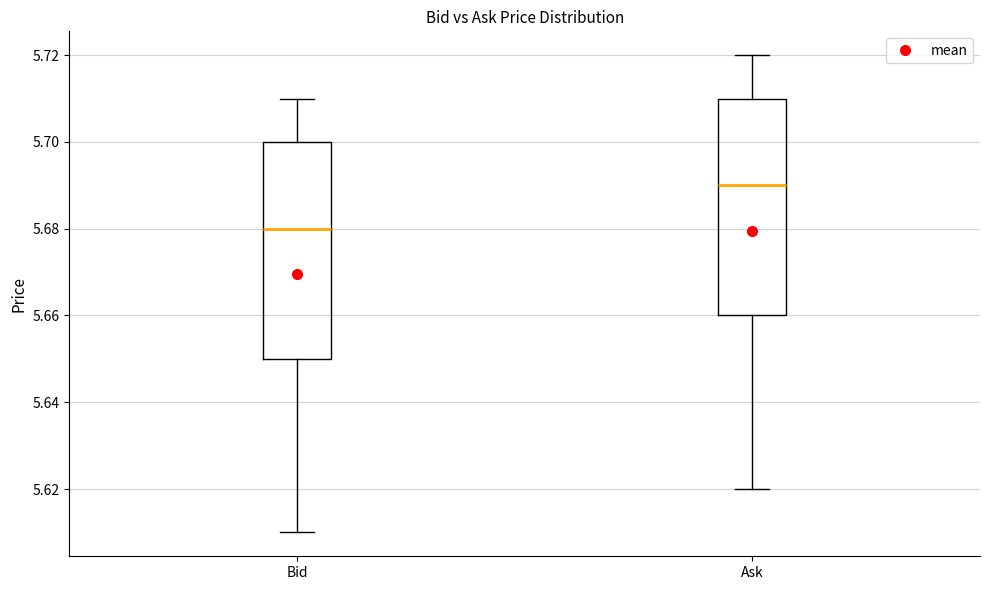

Which box's median line is the lowest?

Bid